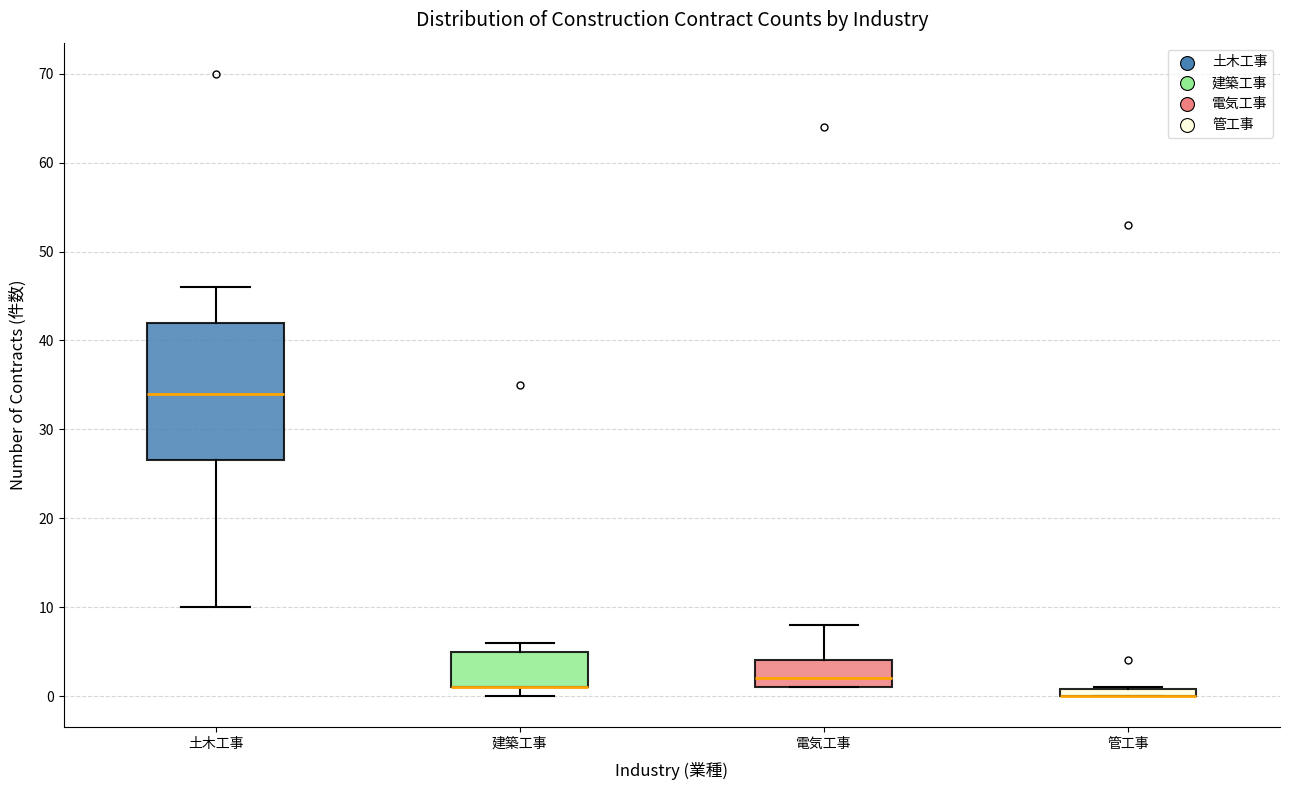

Where is the lower edge of the box for 土木工事 on the y-axis? The values are not printed on the chart, so give them approximately, as read against the axis.

27